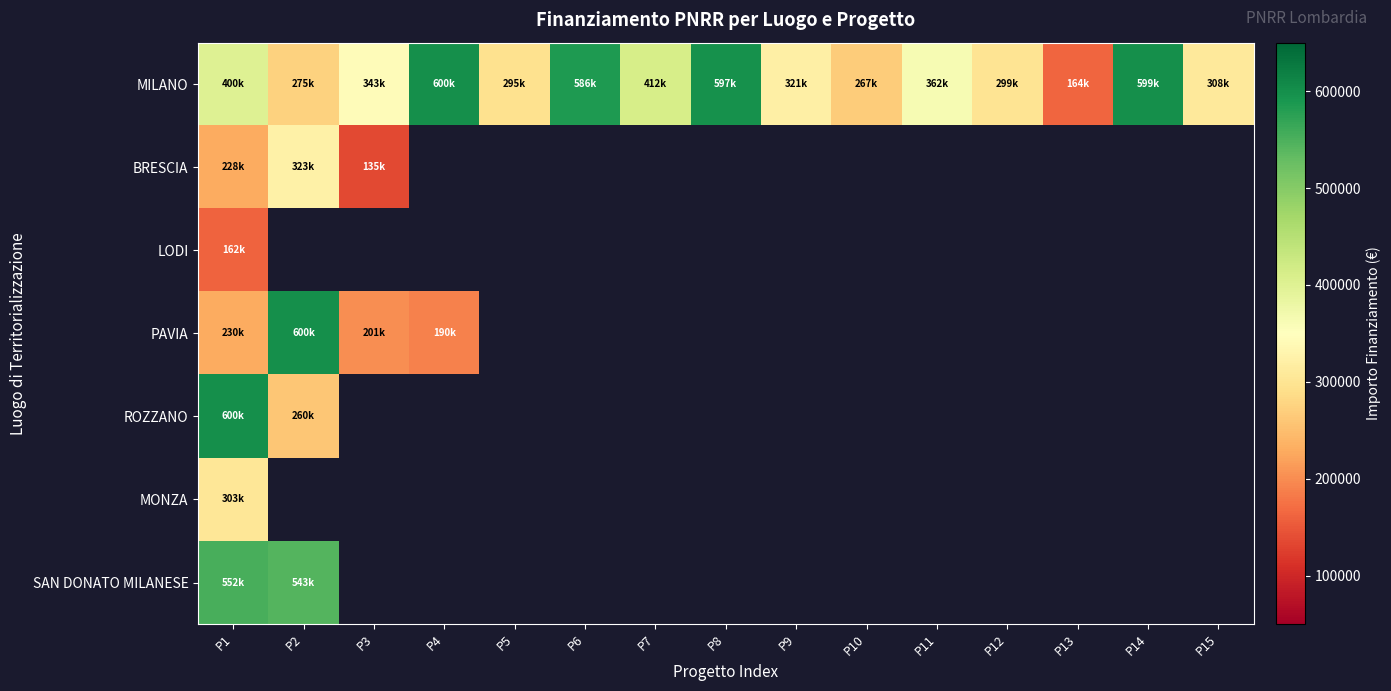

List the series in order of their peak value, lowest first.

LODI, MONZA, BRESCIA, SAN DONATO MILANESE, MILANO, PAVIA, ROZZANO